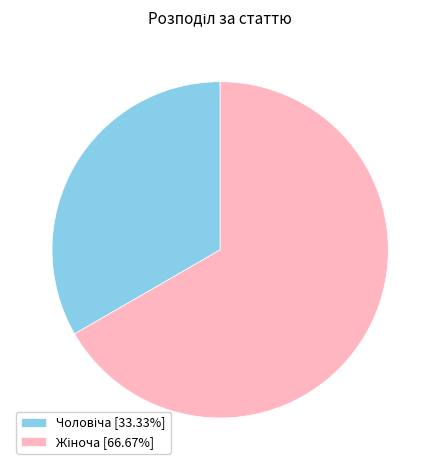

Is there any slice that represents more than half of the pie?

Yes